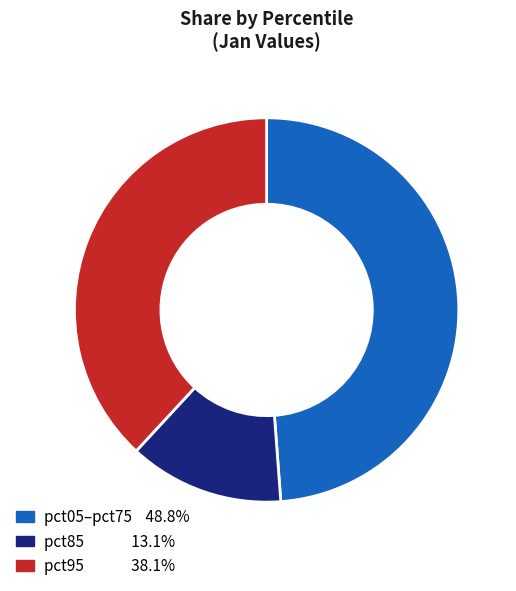

Is there a majority slice in this chart?

No